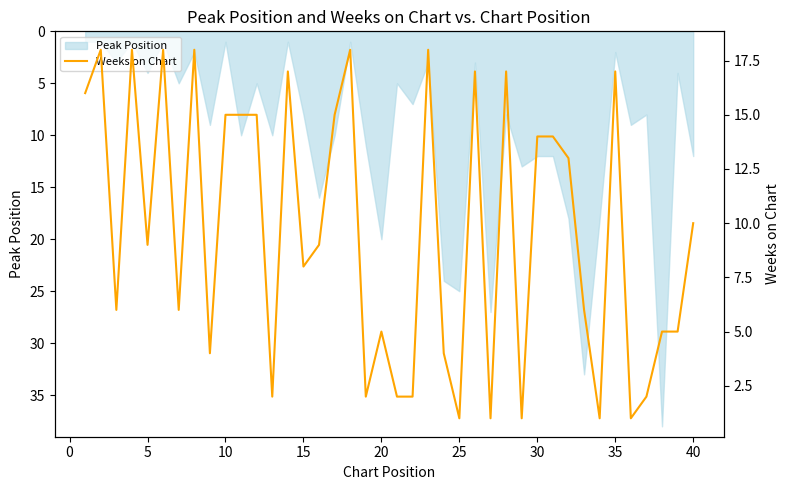

Is it true that Peak Position equals 12 at 40?

True